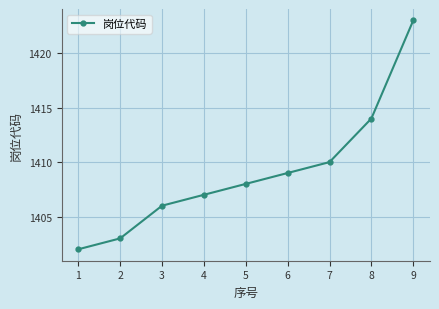

What is the minimum value shown in the chart?

1402